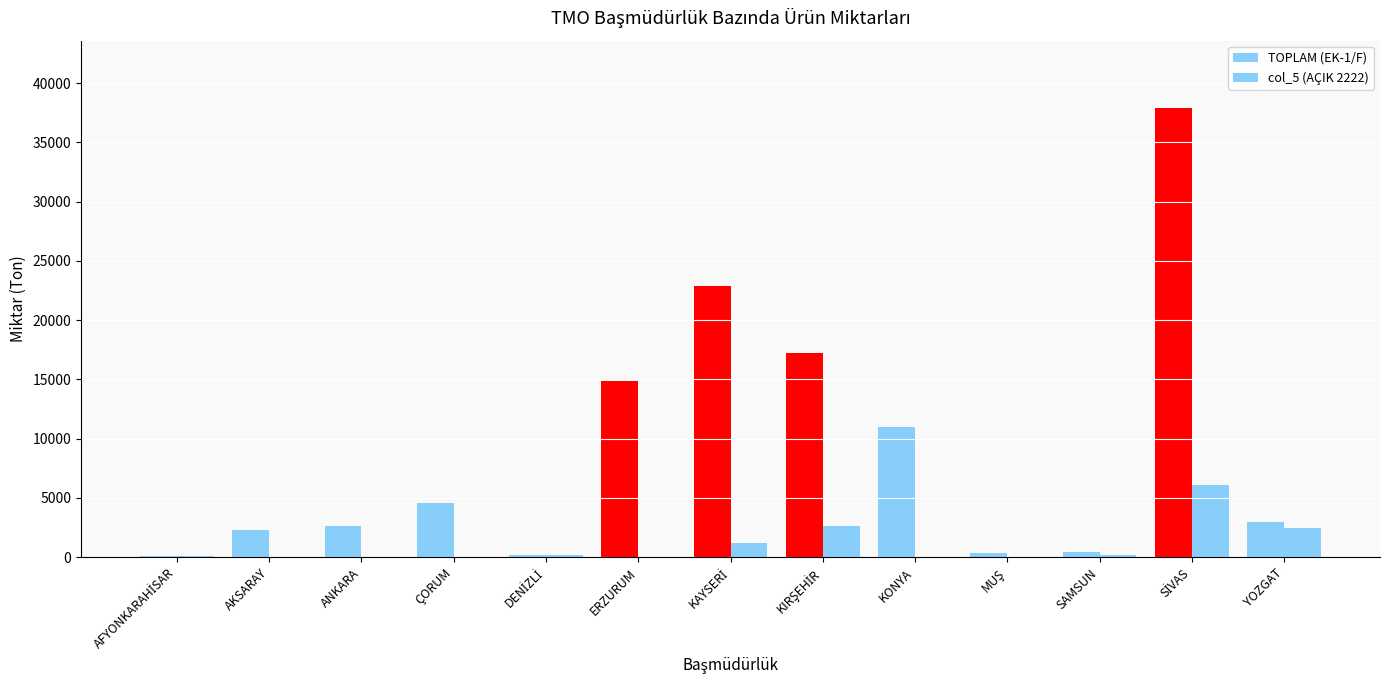

Which has a higher value, KIRŞEHİR or MUŞ?

KIRŞEHİR